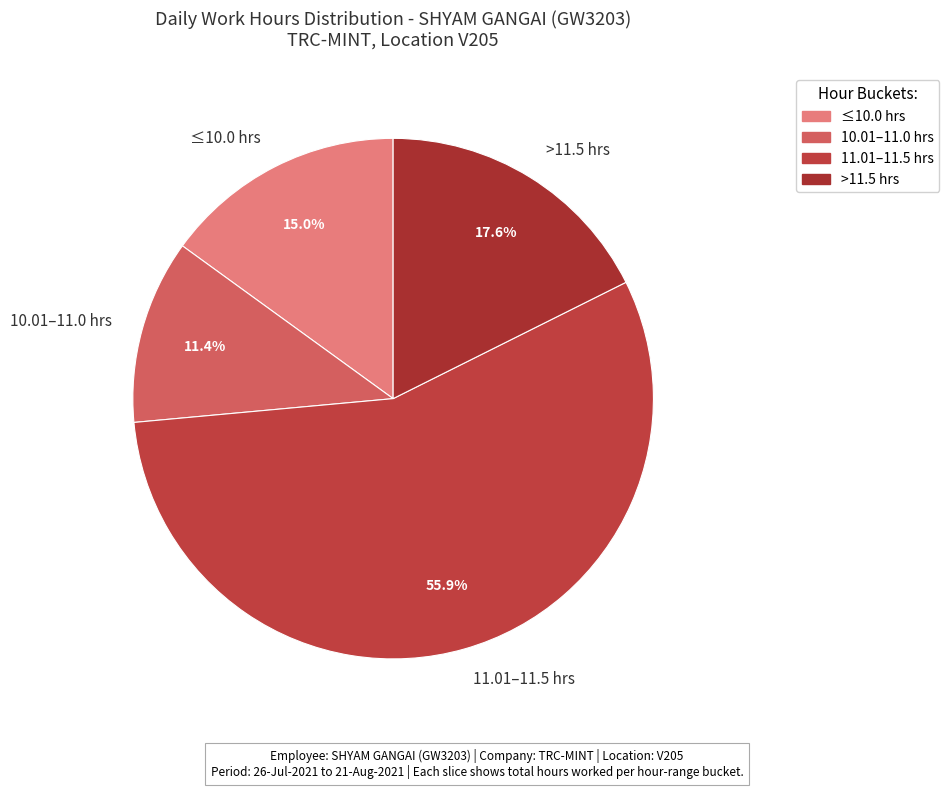

What is the total percentage of 11.01–11.5 hrs and 10.01–11.0 hrs?

67.4%